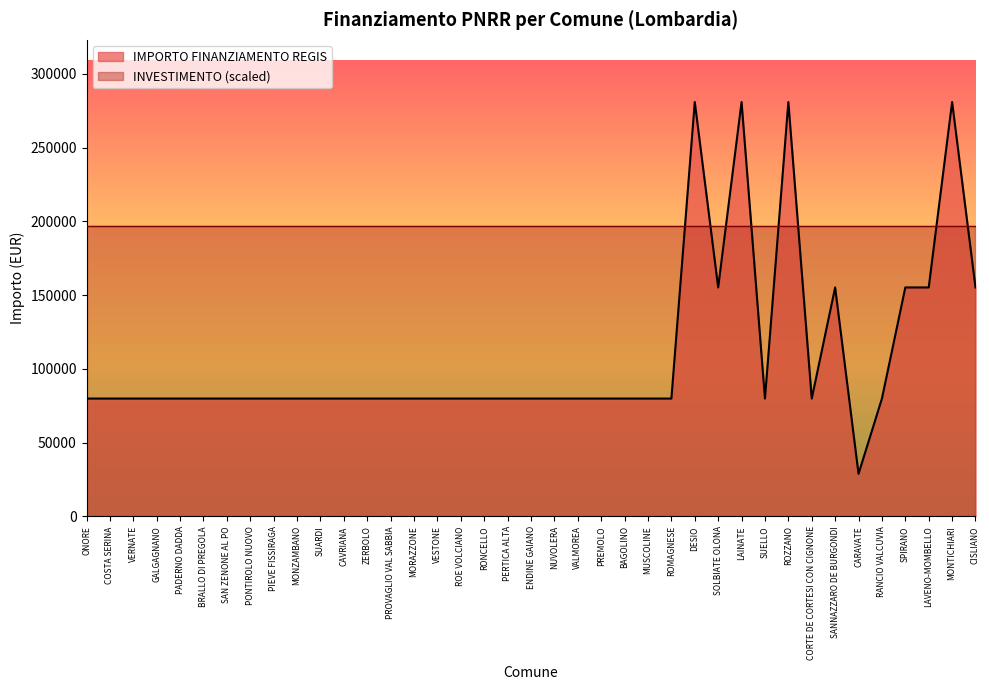

What is the change in value from CAVRIANA to CARAVATE?

-51020